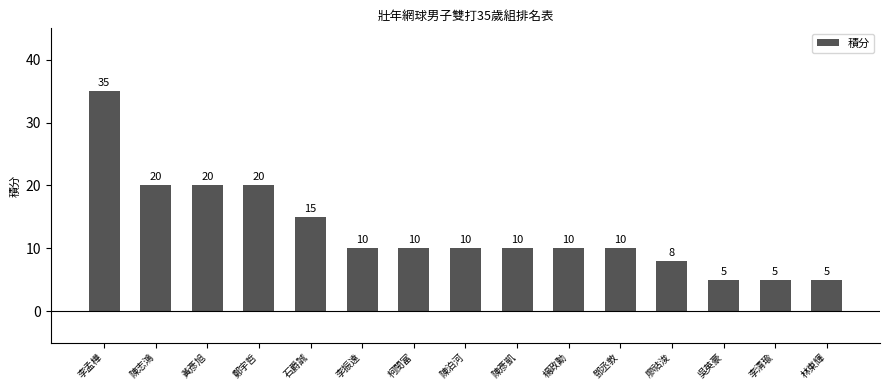

The chart shows a value of 10 at 陳彥凱. True or false?

True